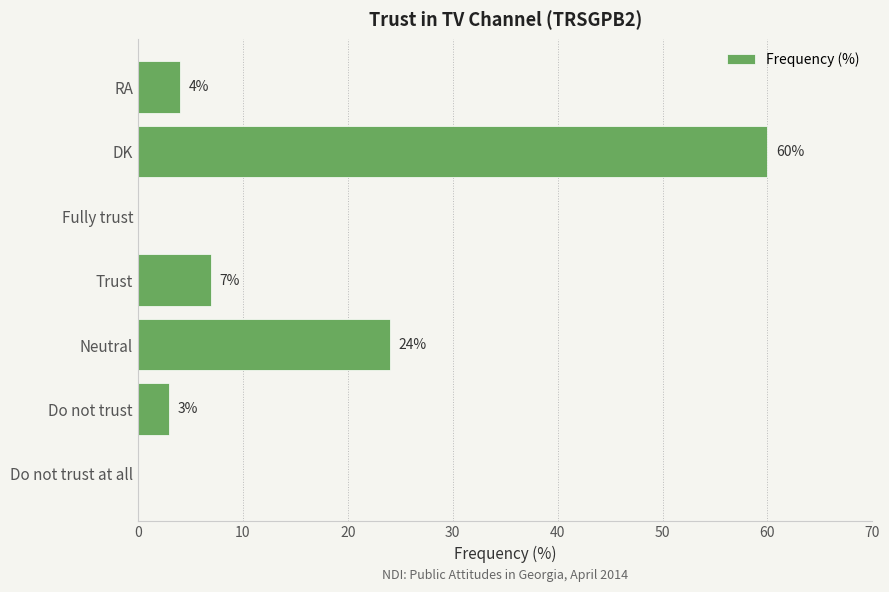

The chart shows a value of 7 at Trust. True or false?

True